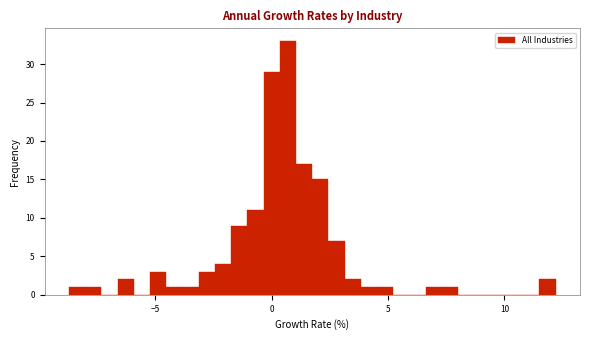

Around what value on the x-axis is the tallest bar? Give the approximate position of its centre, as read against the axis.

0.5